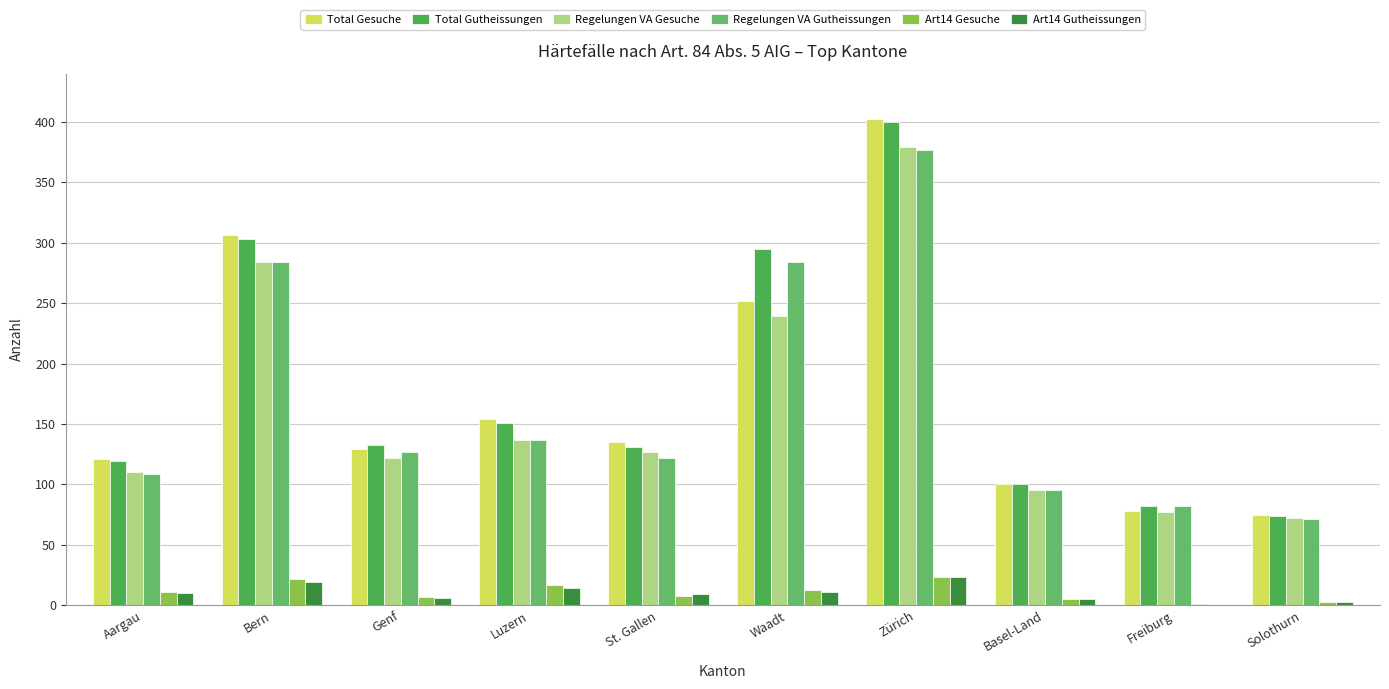

What is the difference between the Regelungen VA Gutheissungen values at Solothurn and Zürich?

306